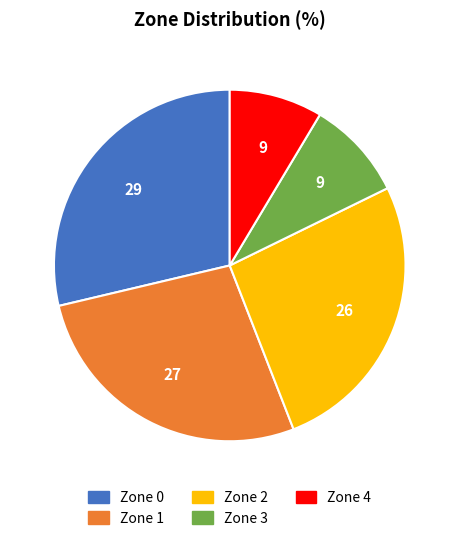

Is there any slice that represents more than half of the pie?

No